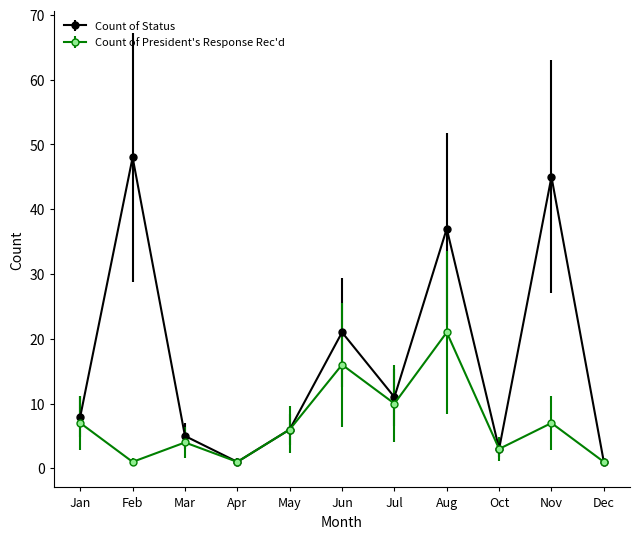

Reading left to right, extract all data points from this chart.

Count of Status: Jan=8	Feb=48	Mar=5	Apr=1	May=6	Jun=21	Jul=11	Aug=37	Oct=3	Nov=45	Dec=1
Count of President's Response Rec'd: Jan=7	Feb=1	Mar=4	Apr=1	May=6	Jun=16	Jul=10	Aug=21	Oct=3	Nov=7	Dec=1